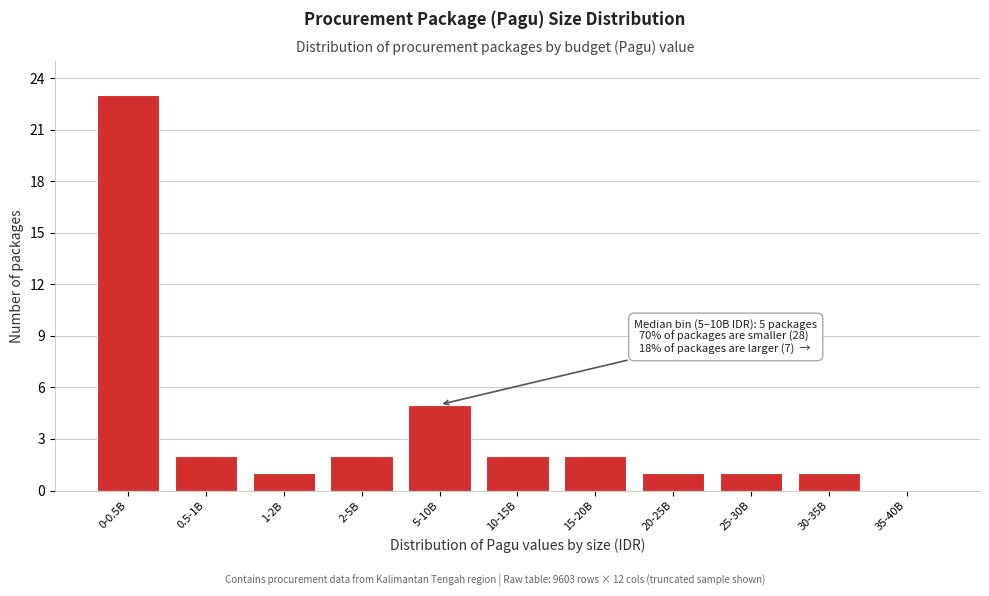

Reading left to right, list all the values displayed in this chart.

0-0.5B=23	0.5-1B=2	1-2B=1	2-5B=2	5-10B=5	10-15B=2	15-20B=2	20-25B=1	25-30B=1	30-35B=1	35-40B=0